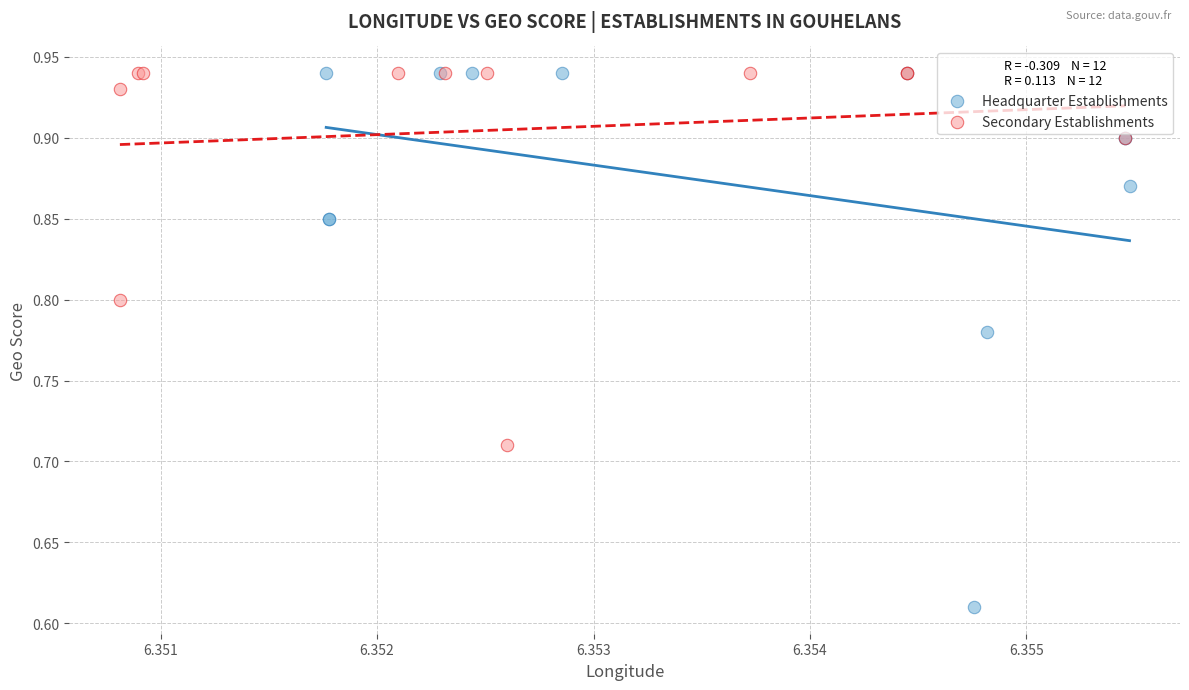

Which series contains the lowest Y value?

Headquarter Establishments